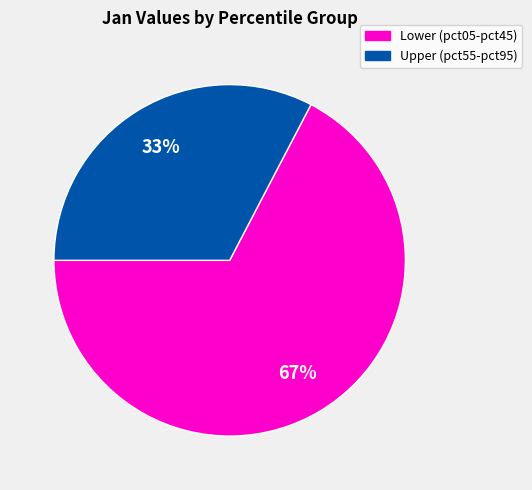

Count the number of slices in the pie.

2